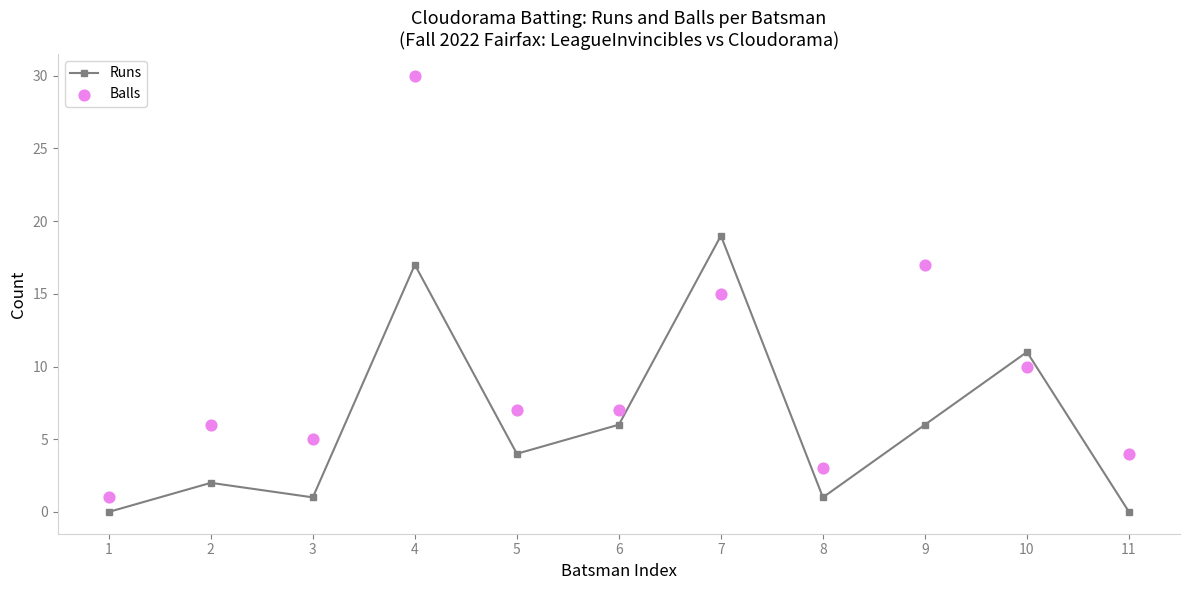

Which series reaches the minimum Y coordinate?

Runs